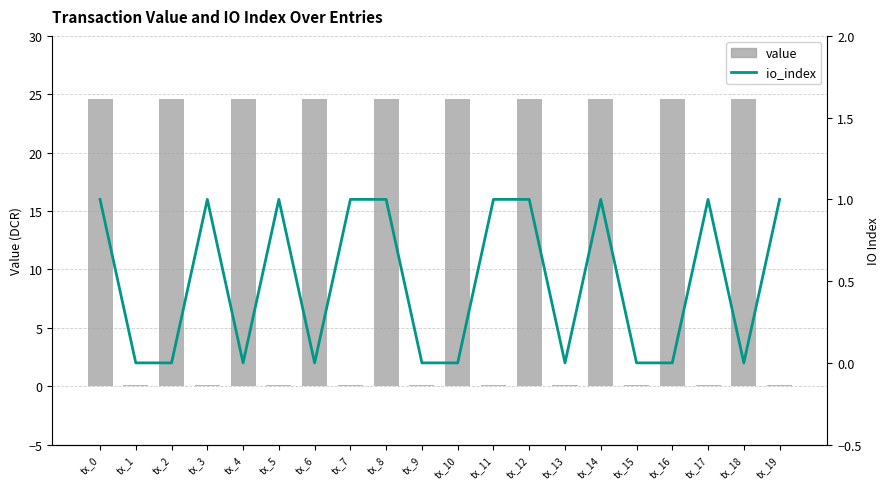

What is the difference between the maximum and second lowest values in the io_index series?

1.0